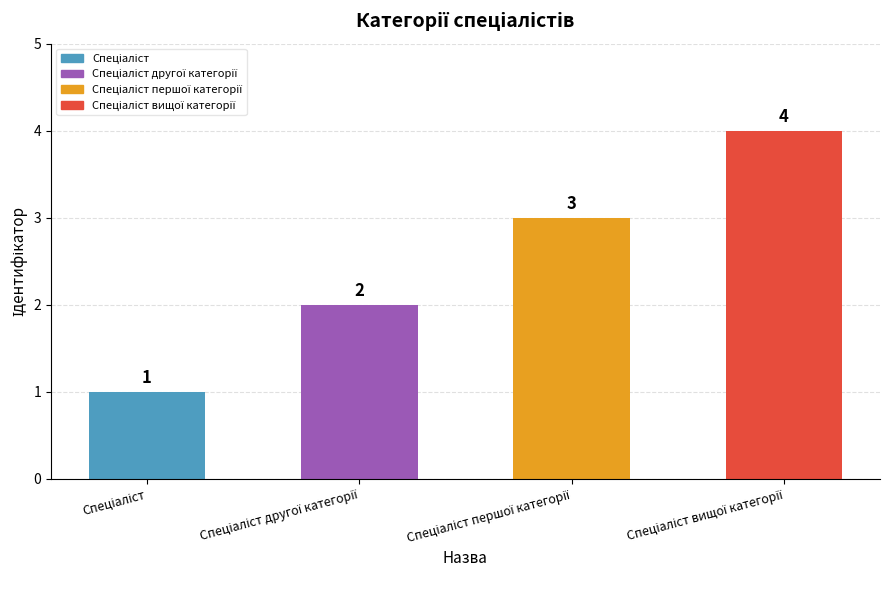

What is the value of the 2nd bar from the left?

2